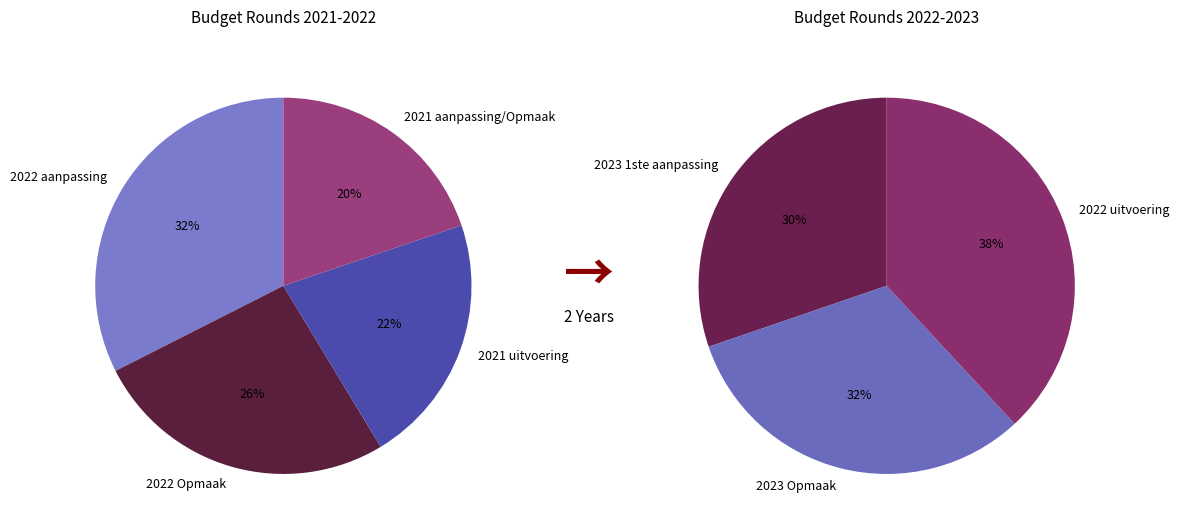

Which has a higher value, 2023 1ste aanpassing or 2022 Opmaak?

2023 1ste aanpassing